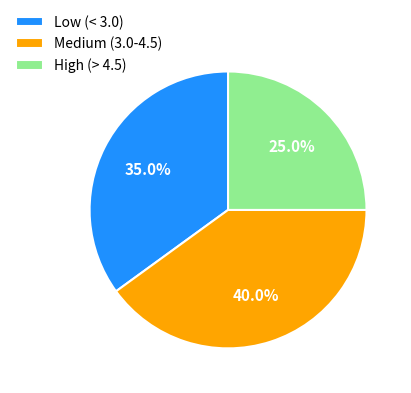

What percentage do Low (< 3.0) and High (> 4.5) together represent?

60.0%